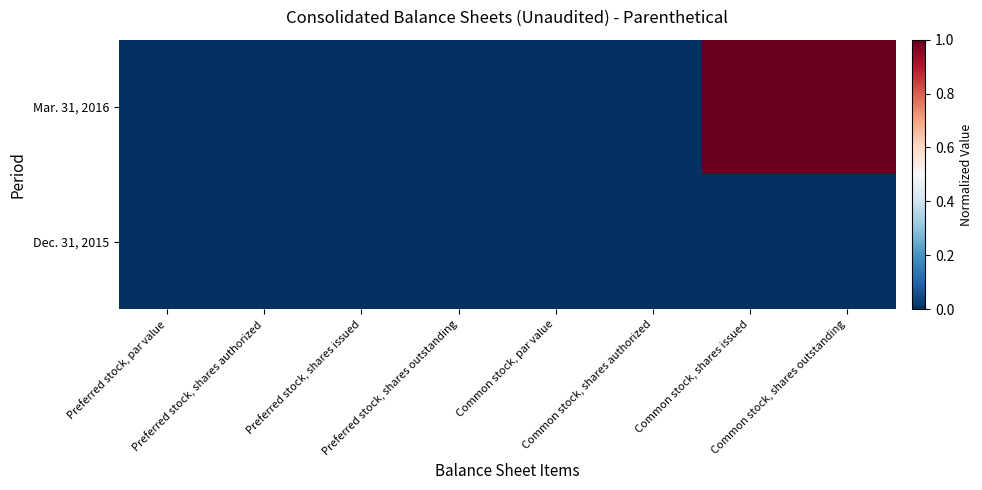

Rank the series by their maximum value, from lowest to highest.

Dec. 31, 2015, Mar. 31, 2016